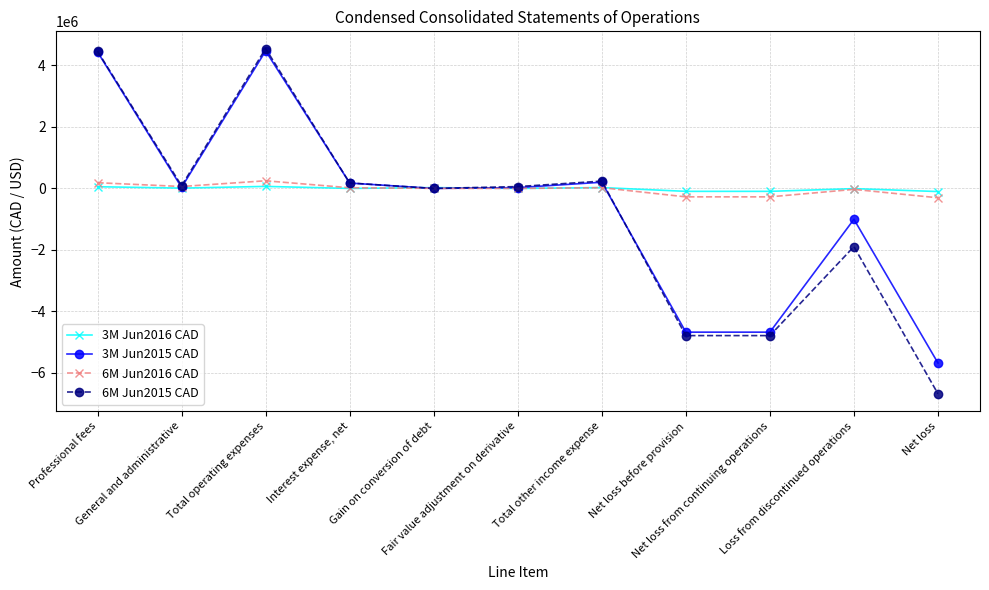

Which series has the widest spread of values?

6M Jun2015 CAD